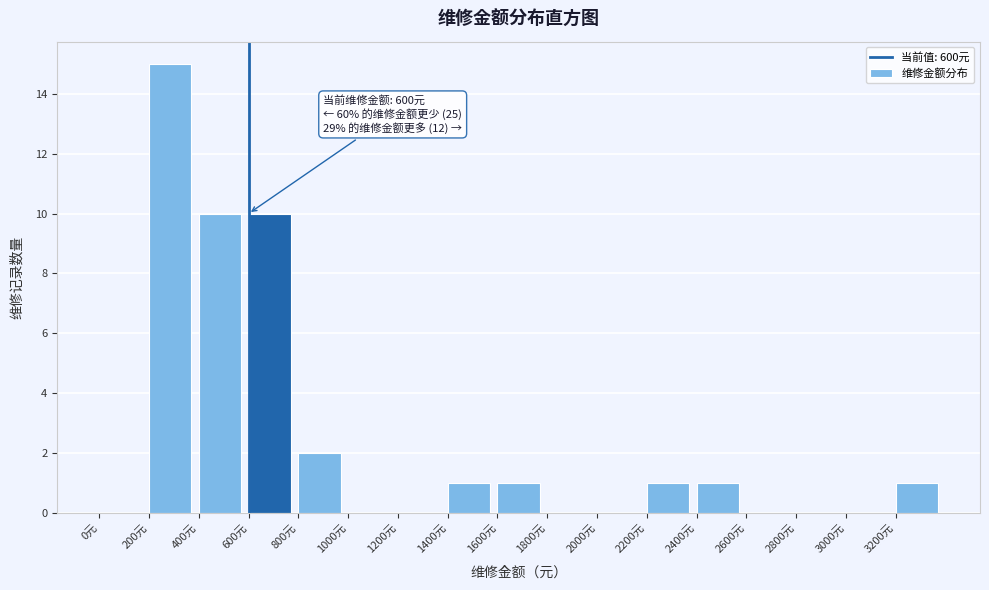

Which range on the x-axis has the tallest bar?

200 to 400